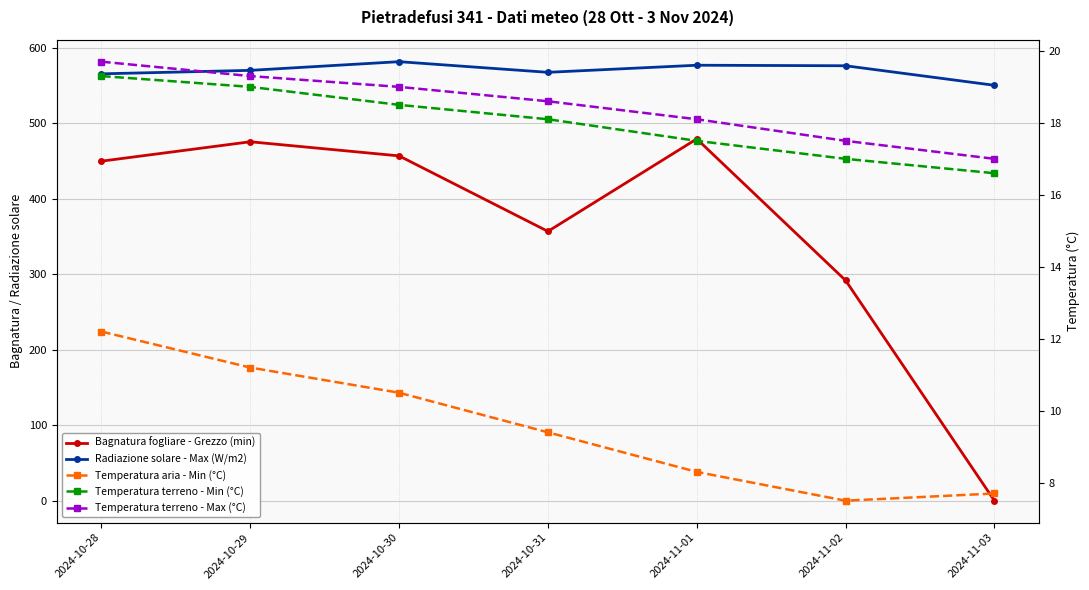

What are all the series names shown in the legend?

Bagnatura fogliare - Grezzo (min), Radiazione solare - Max (W/m2), Temperatura aria - Min (°C), Temperatura terreno - Min (°C), Temperatura terreno - Max (°C)